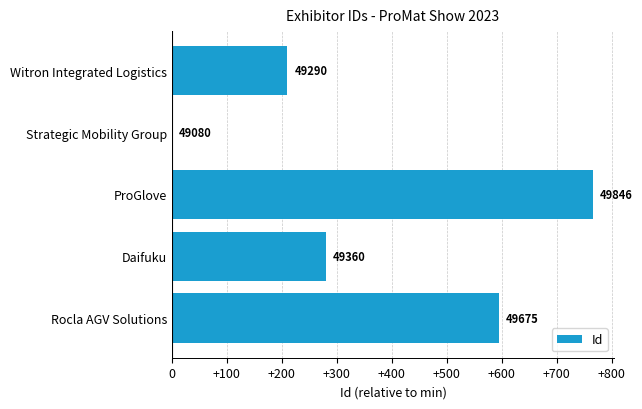

Are the bars horizontal?

Yes